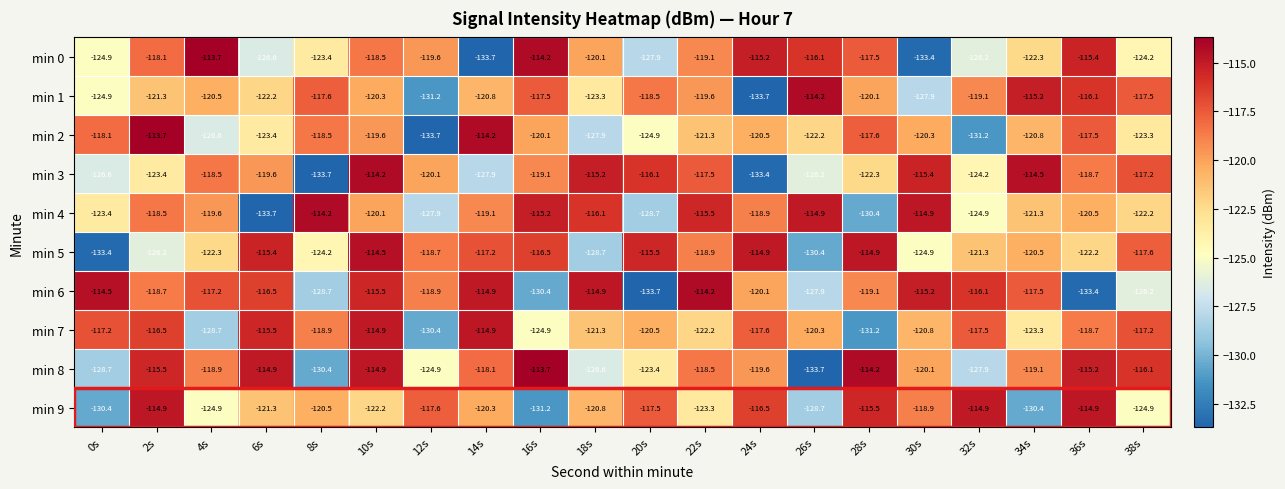

What is the greatest value displayed?

-113.7